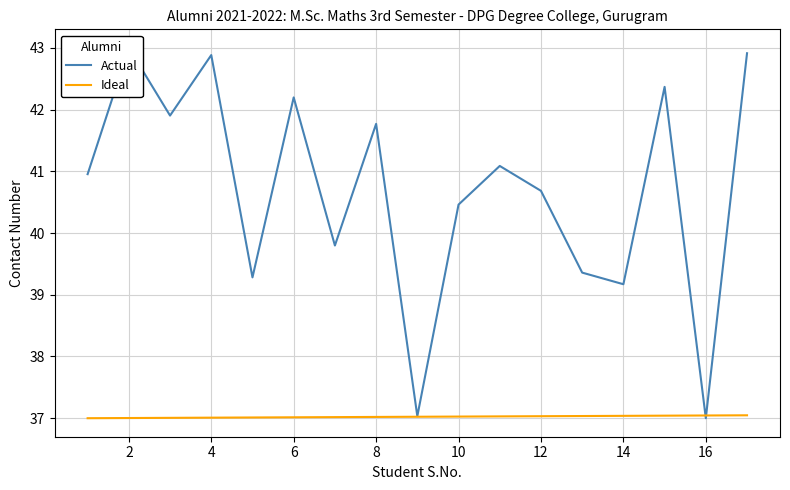

Is it true that Actual equals 41.0 at 0?

True